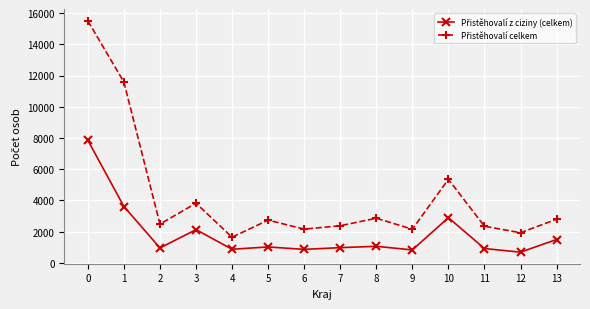

What is the minimum value shown in the chart?

688